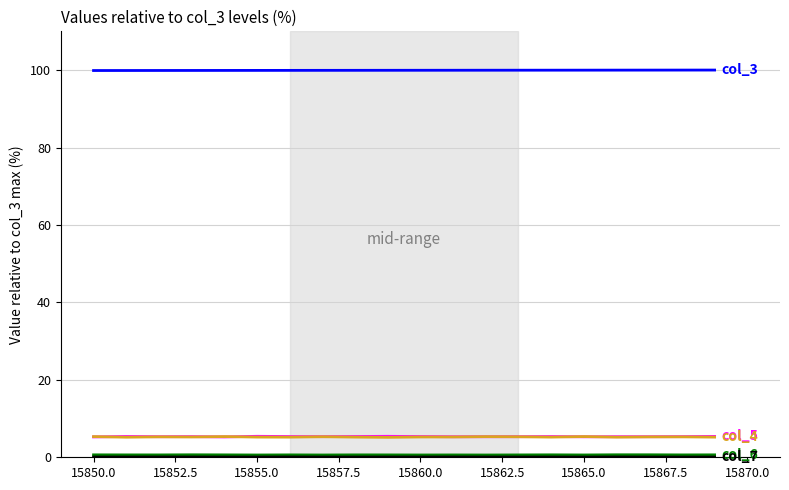

What is the maximum value shown in the chart?

100.0